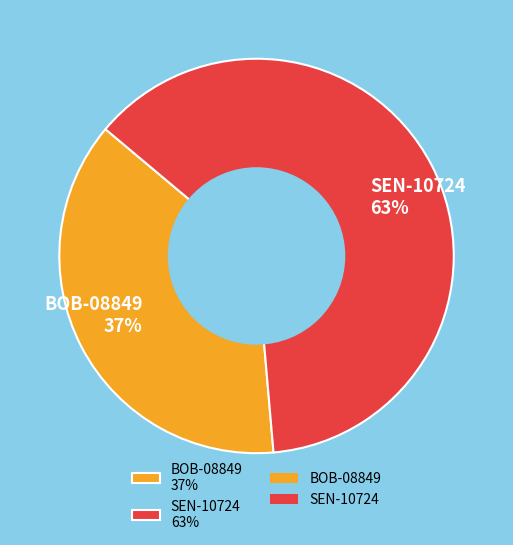

Which category accounts for the majority?

SEN-10724